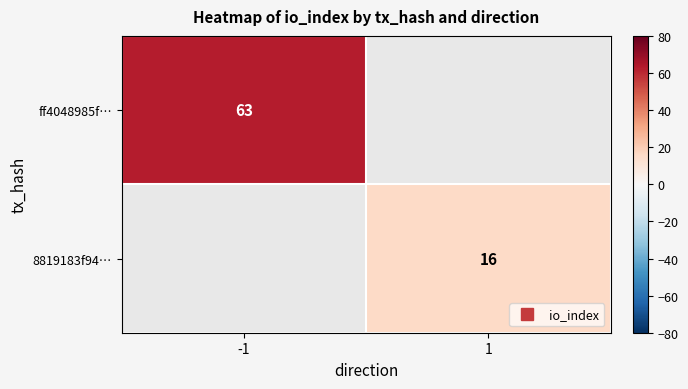

True or false: 8819183f94… has a value of 16.0 at 1.

True